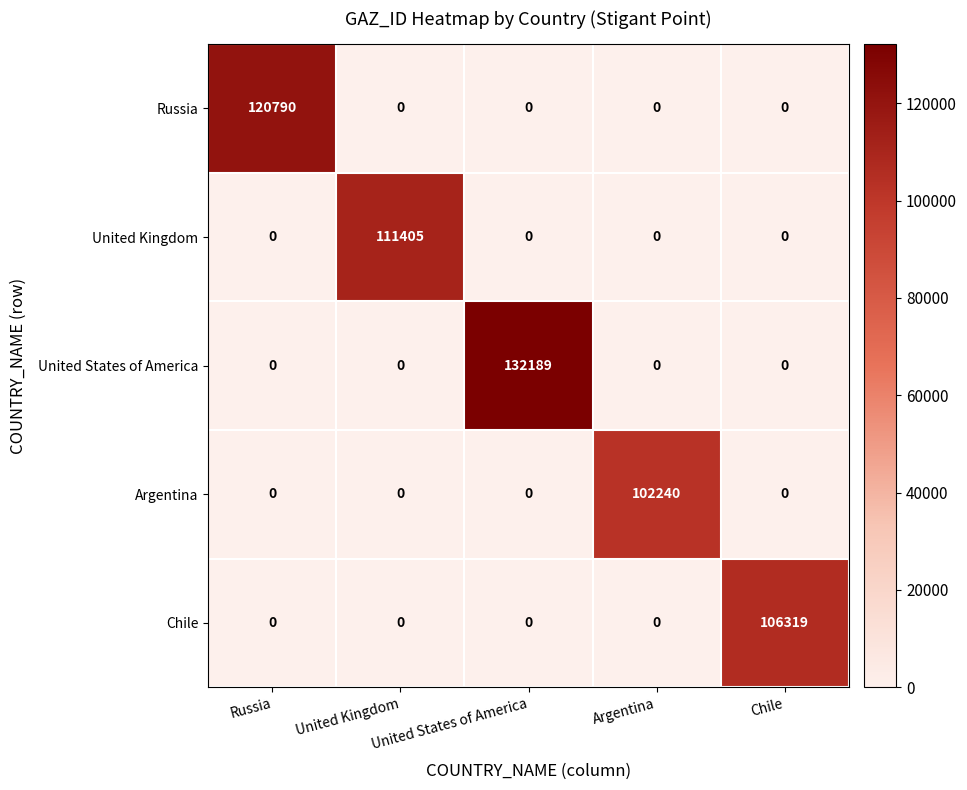

The Russia series shows 0 at Chile. True or false?

True